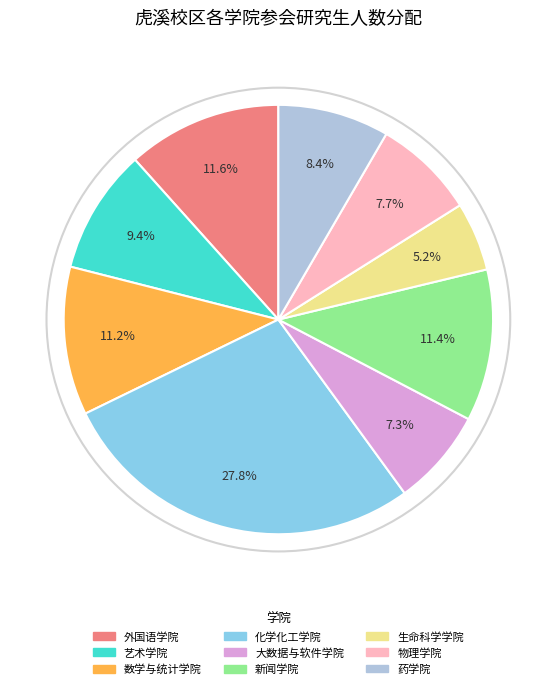

To the nearest percent, what is the difference between the 新闻学院 and 生命科学学院 slice percentages?

6%